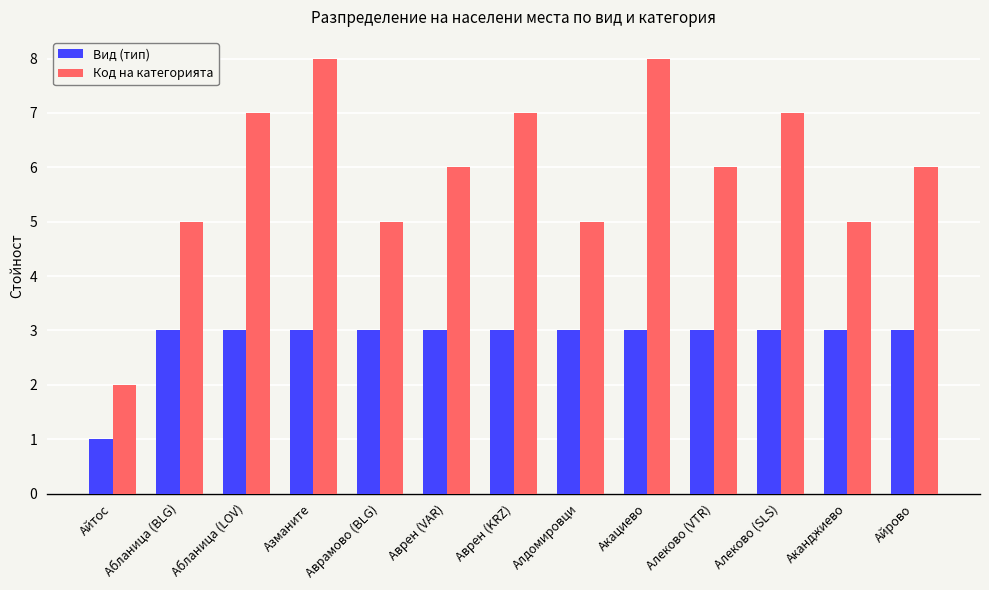

What are all the series names shown in the legend?

Вид (тип), Код на категорията